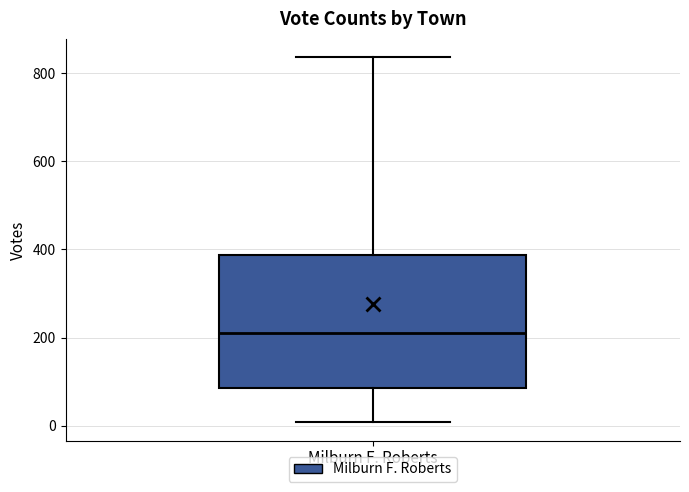

Transcribe this box plot: give where the median line is, the range the box spans, and where the two whiskers end, as read against the y-axis. The values are not printed on the chart, so give them approximately, as read against the axis.

median 220, box 80 to 380, whiskers 0 to 840